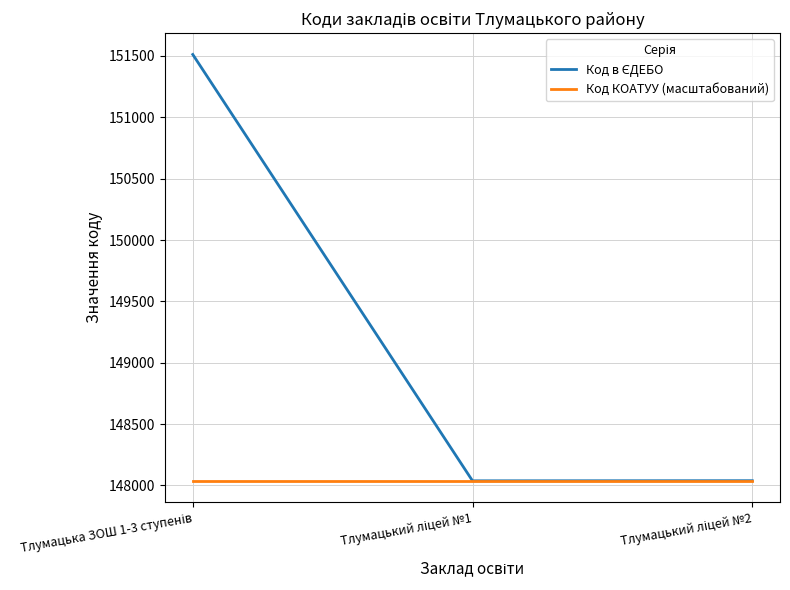

What is the maximum value shown in the chart?

151512